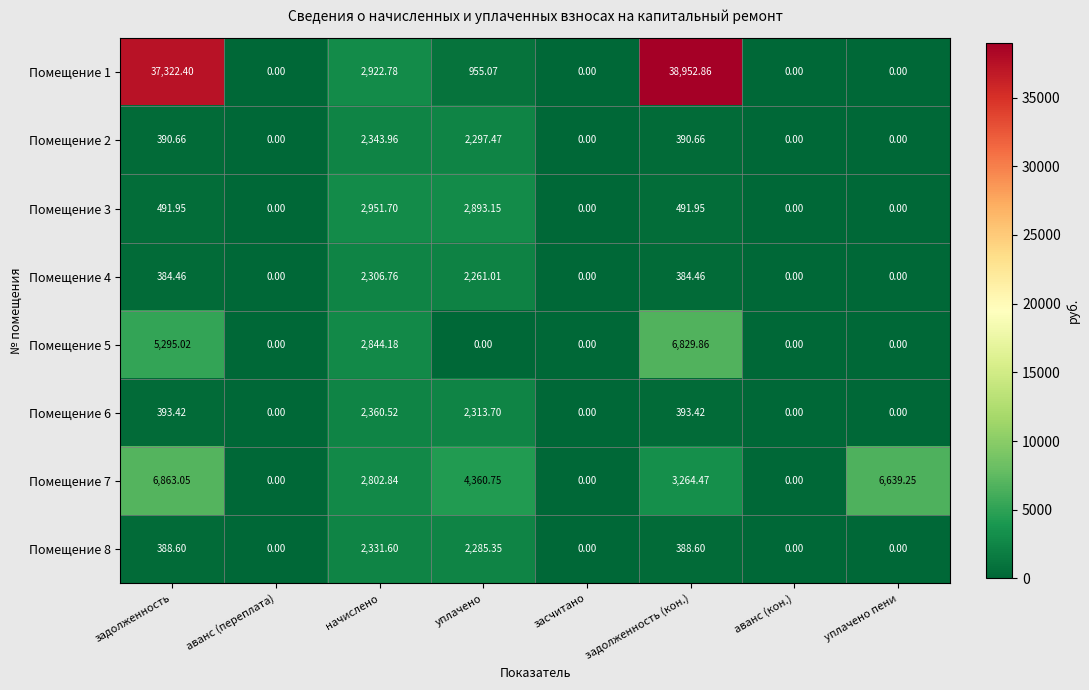

At which category is the sum across all series the highest?

задолженность